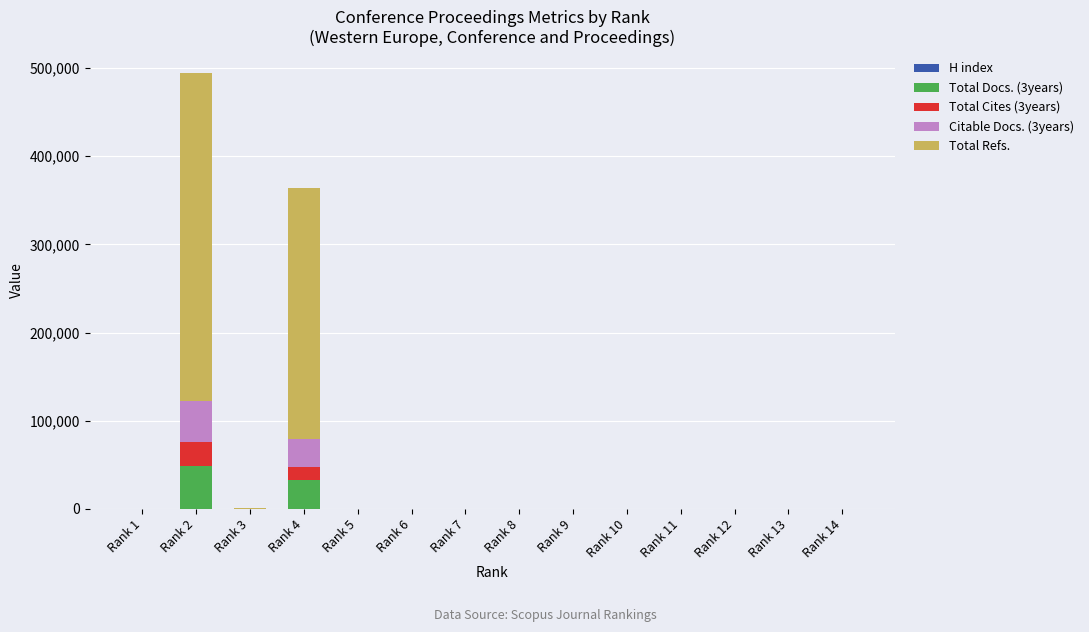

Count the number of data series in this chart.

5